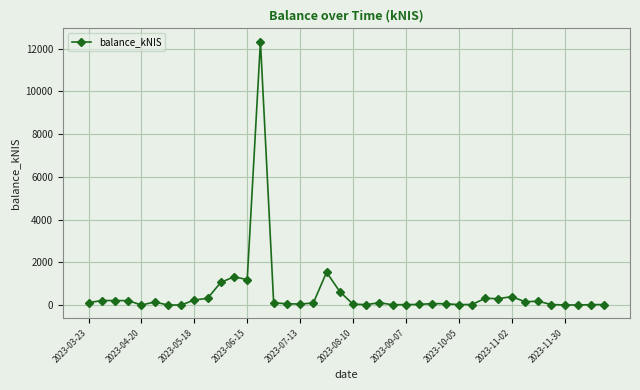

What is the difference between the second highest and minimum values?

1536.4